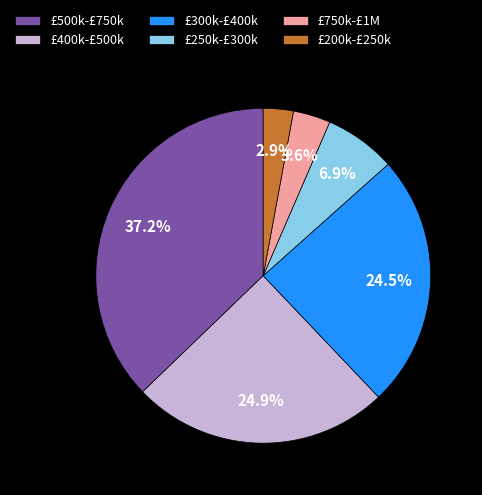

Which has a higher value, £500k-£750k or £250k-£300k?

£500k-£750k